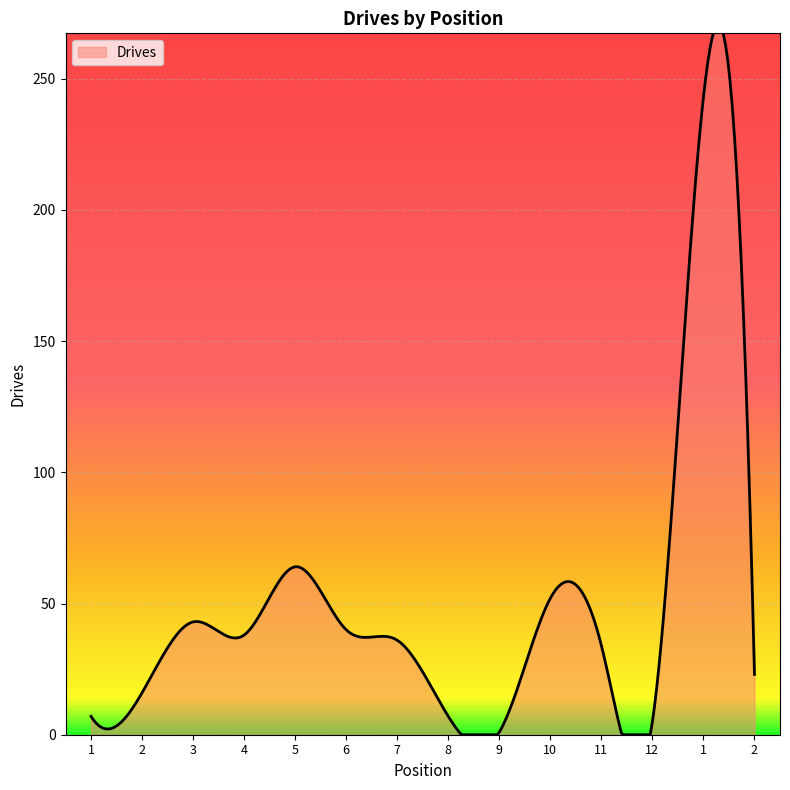

What is the value of the 2nd point from the left?

16